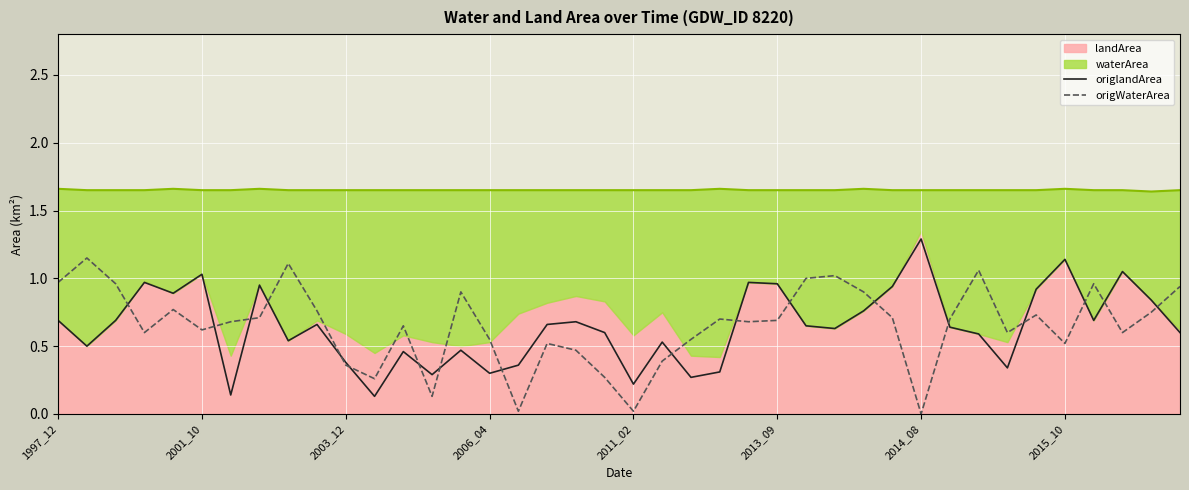

What is the maximum value for origlandArea?

1.3